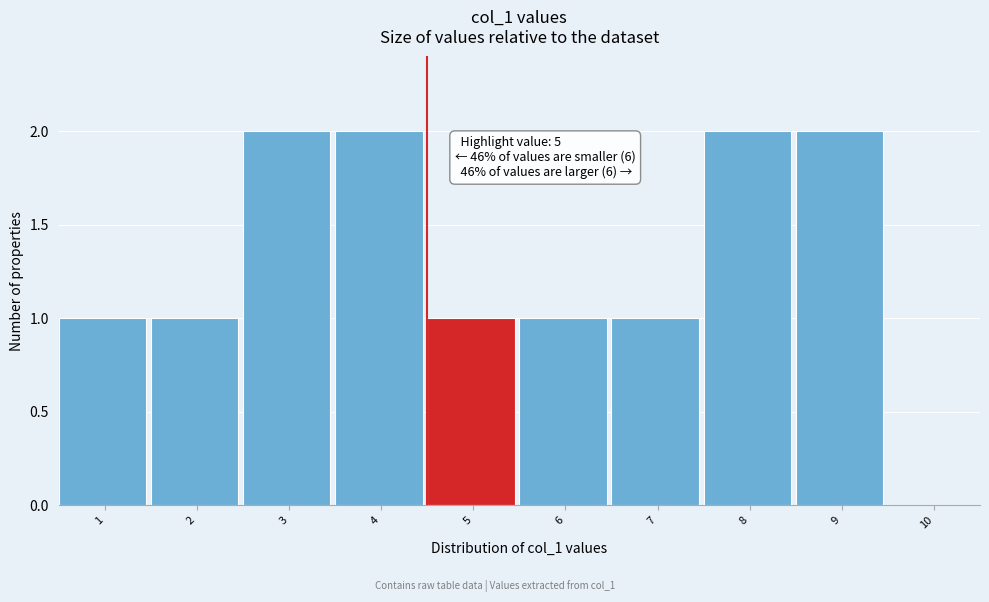

Reading left to right, extract all data points from this chart.

1=1	2=1	3=2	4=2	5=1	6=1	7=1	8=2	9=2	10=0